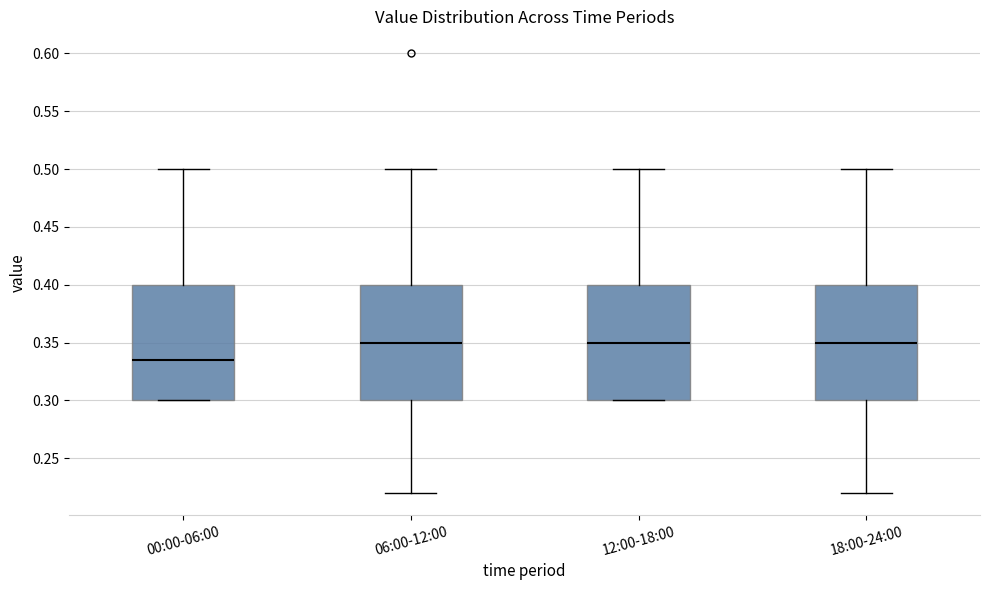

Where does the upper whisker of the box for 12:00-18:00 end on the y-axis? The values are not printed on the chart, so give them approximately, as read against the axis.

0.500